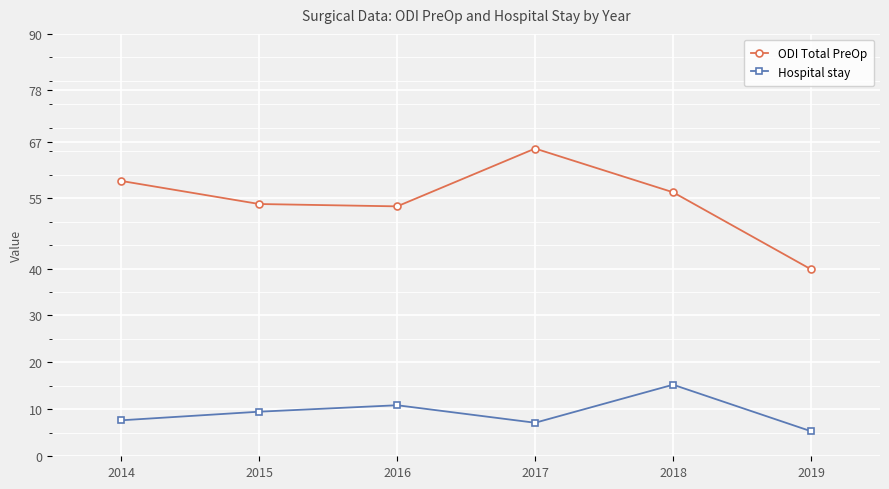

In ODI Total PreOp, how many points are lower than both neighbors (excluding endpoints)?

1